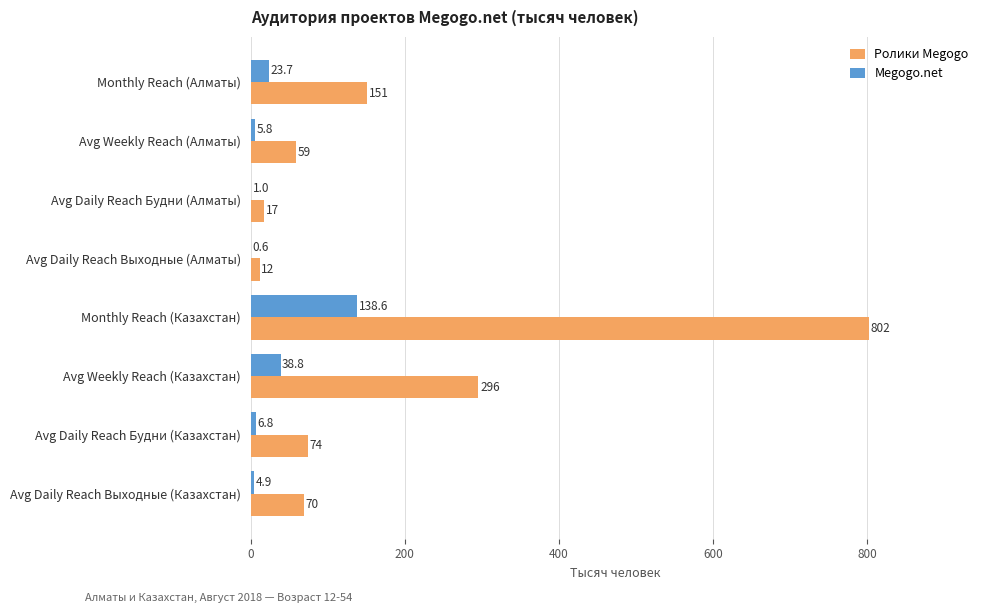

Which series changed the most between Avg Weekly Reach (Алматы) and Avg Daily Reach Будни (Алматы)?

Ролики Megogo